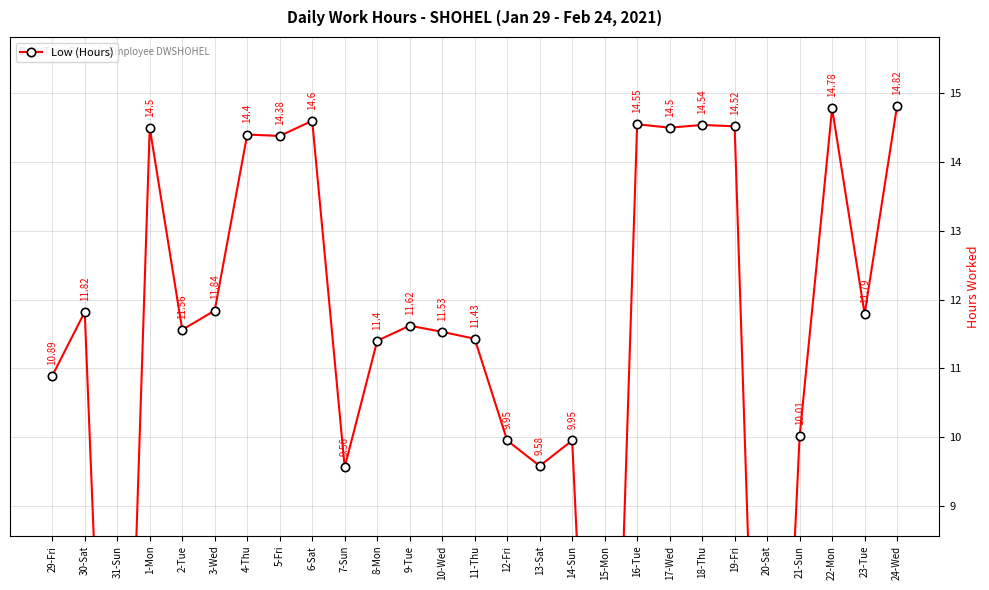

Which category has the lowest value across all series?

31-Sun